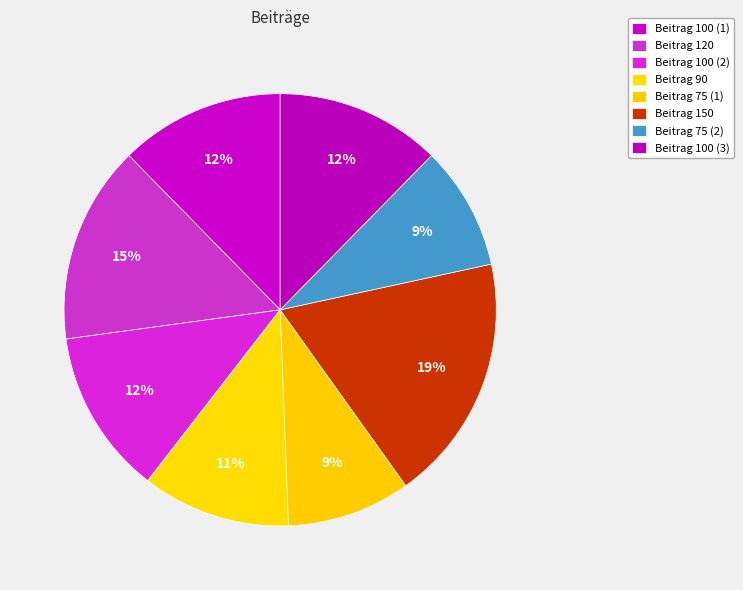

How many slices are in this pie chart?

8